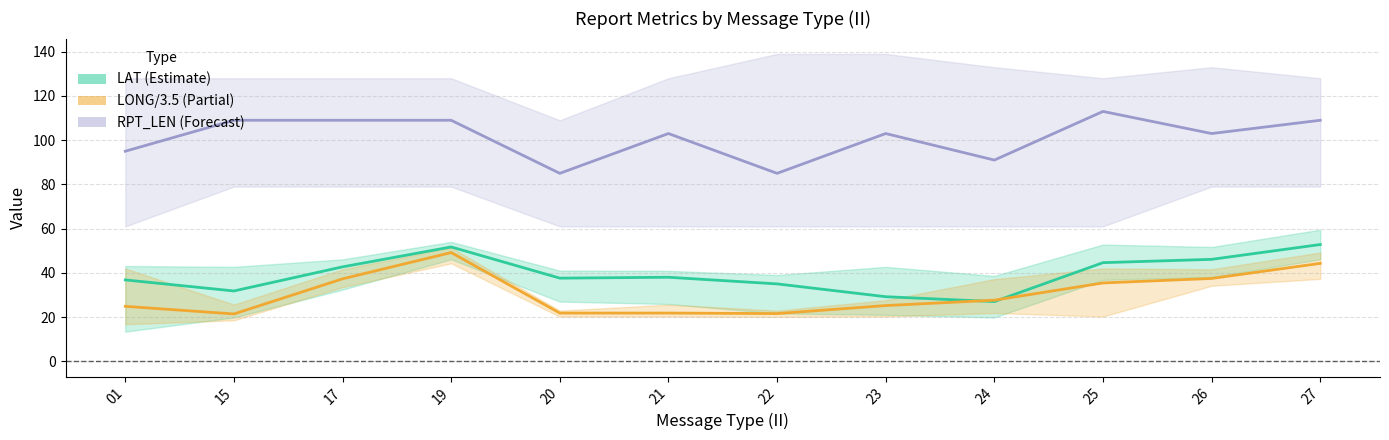

The value of LONG/3.5 mean at 25 is 50.6. True or false?

False